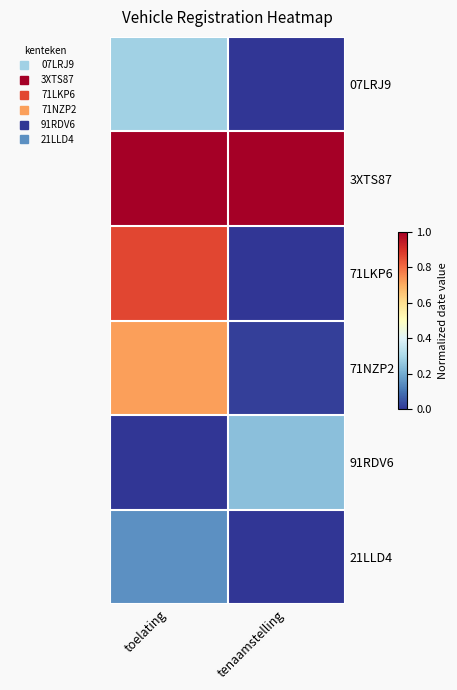

Rank the series at tenaamstelling from highest to lowest value.

3XTS87, 91RDV6, 71NZP2, 07LRJ9, 71LKP6, 21LLD4